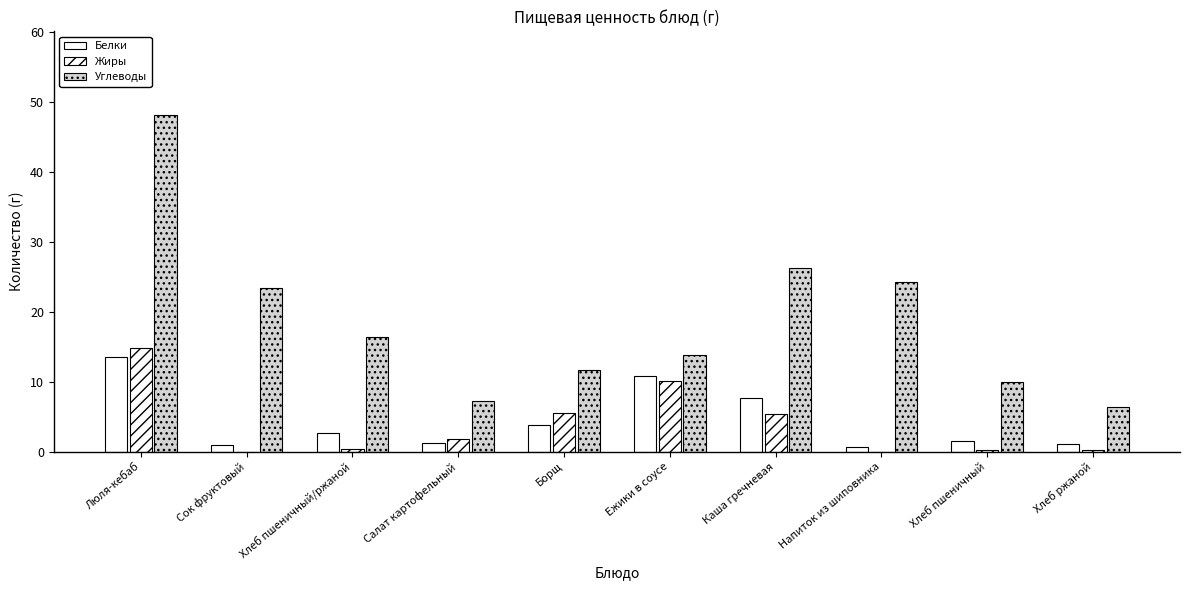

Count the number of data series in this chart.

3